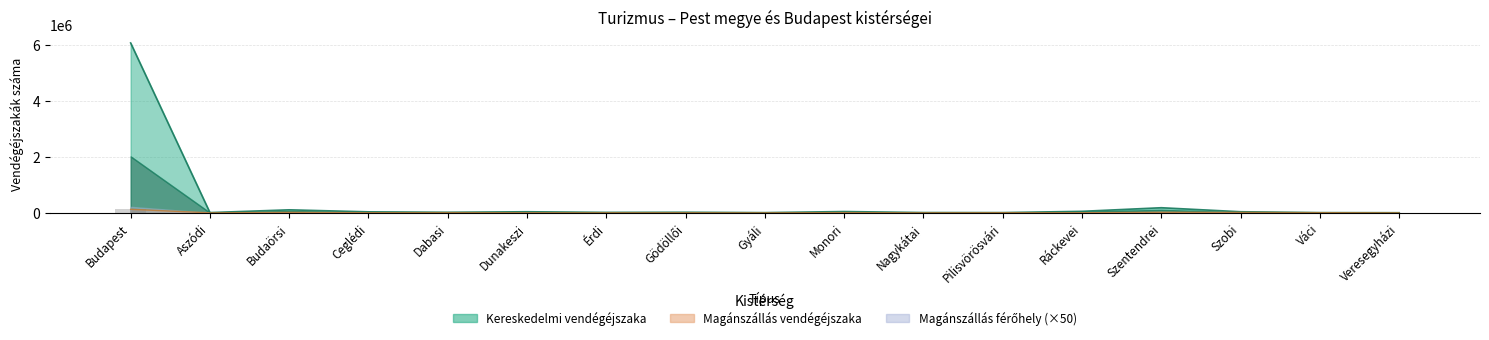

Between Budaörsi and Pilisvörösvári, which is larger?

Budaörsi